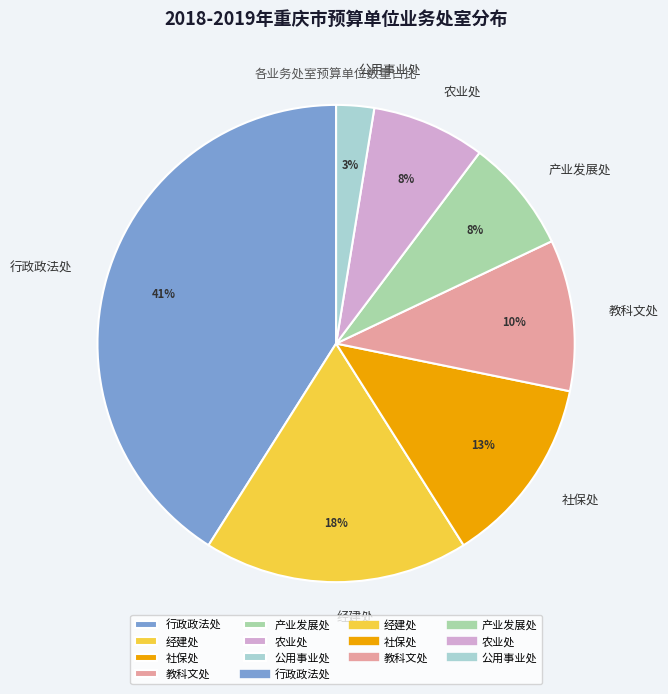

How many segments does this pie chart have?

7